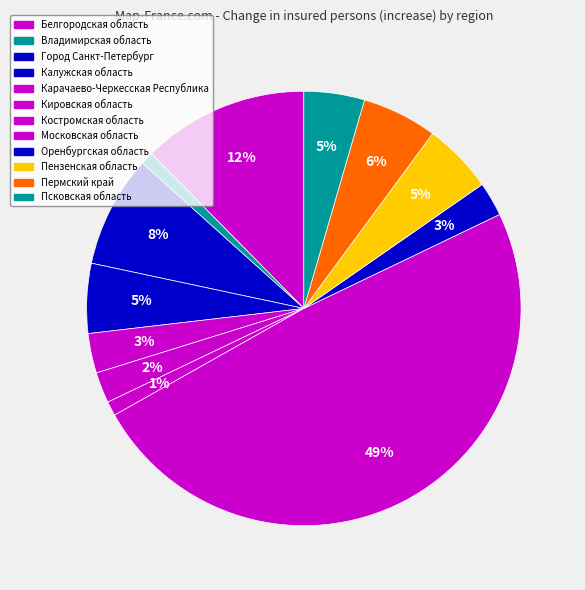

Count the number of slices in the pie.

12